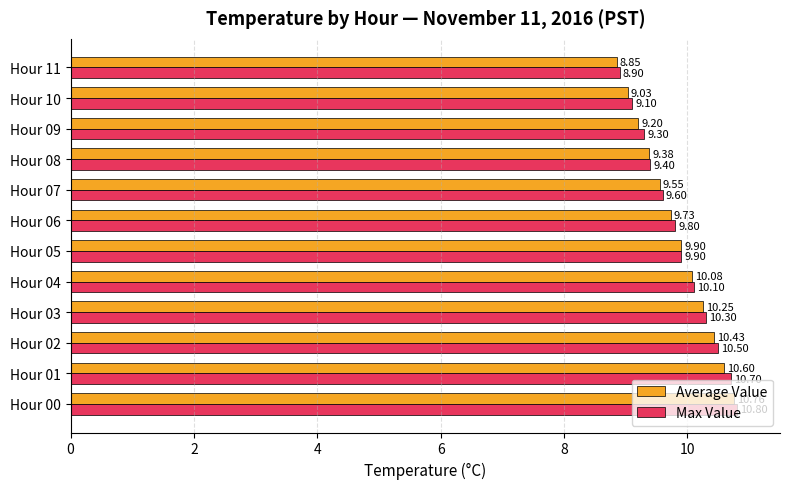

At how many categories does at least one series exceed 10?

5